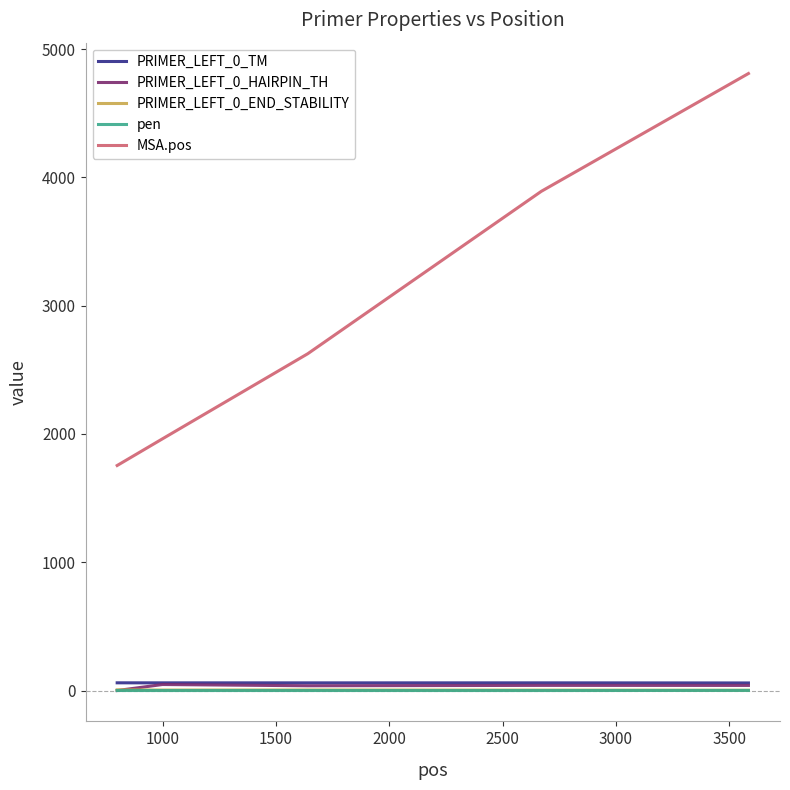

True or false: MSA.pos and PRIMER_LEFT_0_TM intersect in this chart.

False